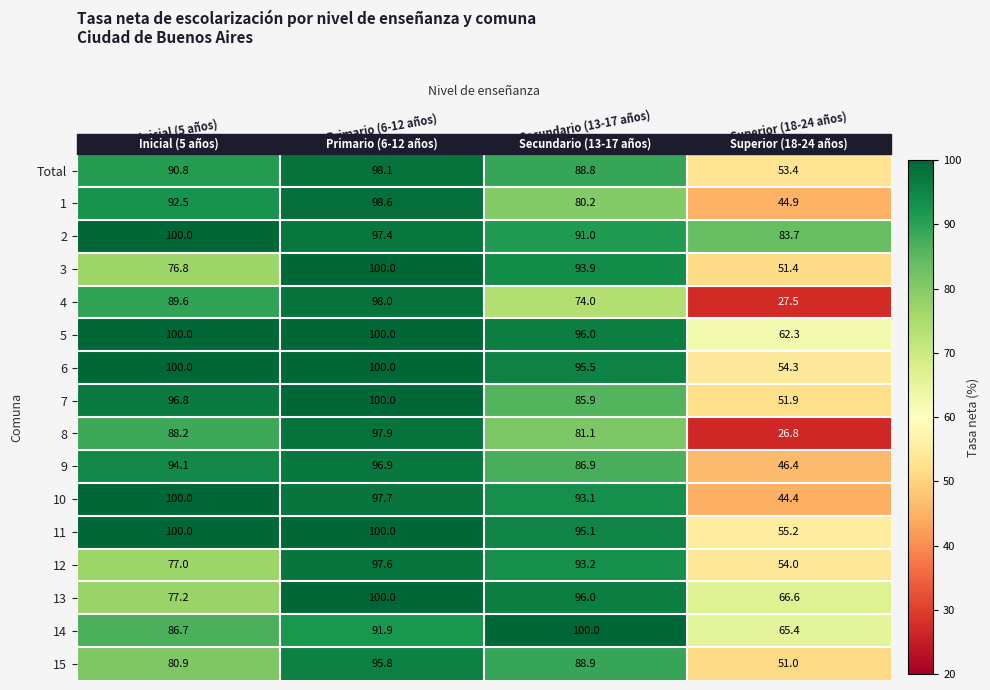

At how many categories does at least one series exceed 92?

3